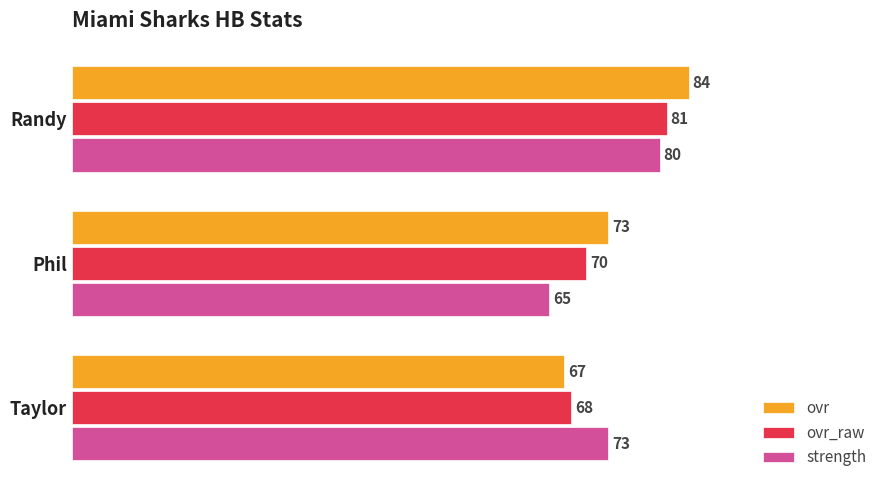

What is the average value of the strength series?

73